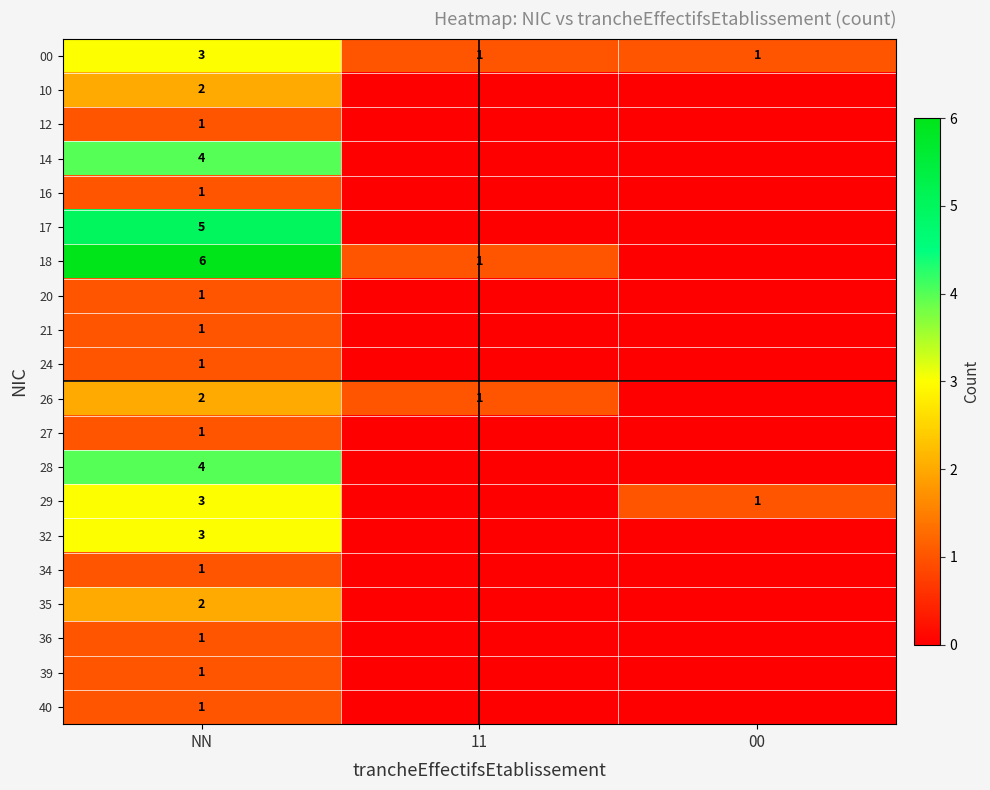

True or false: 26 has a value of 1 at 11.

True